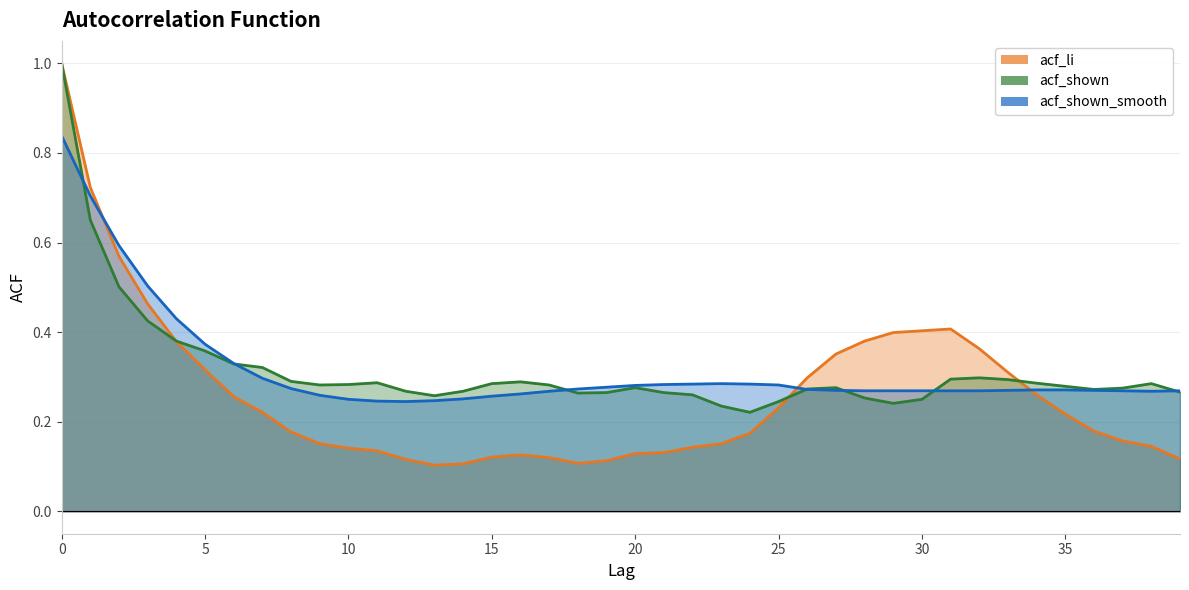

What is the maximum value shown in the chart?

1.0